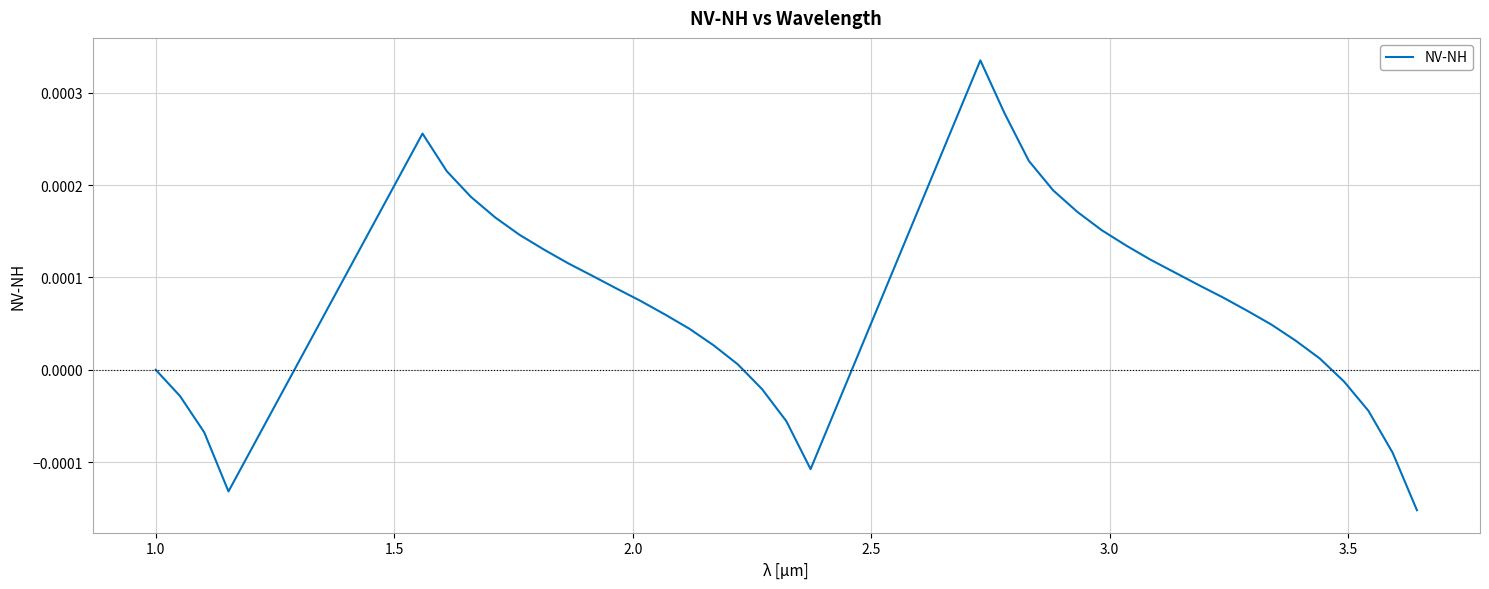

Does the chart display data point markers on the line(s)?

No